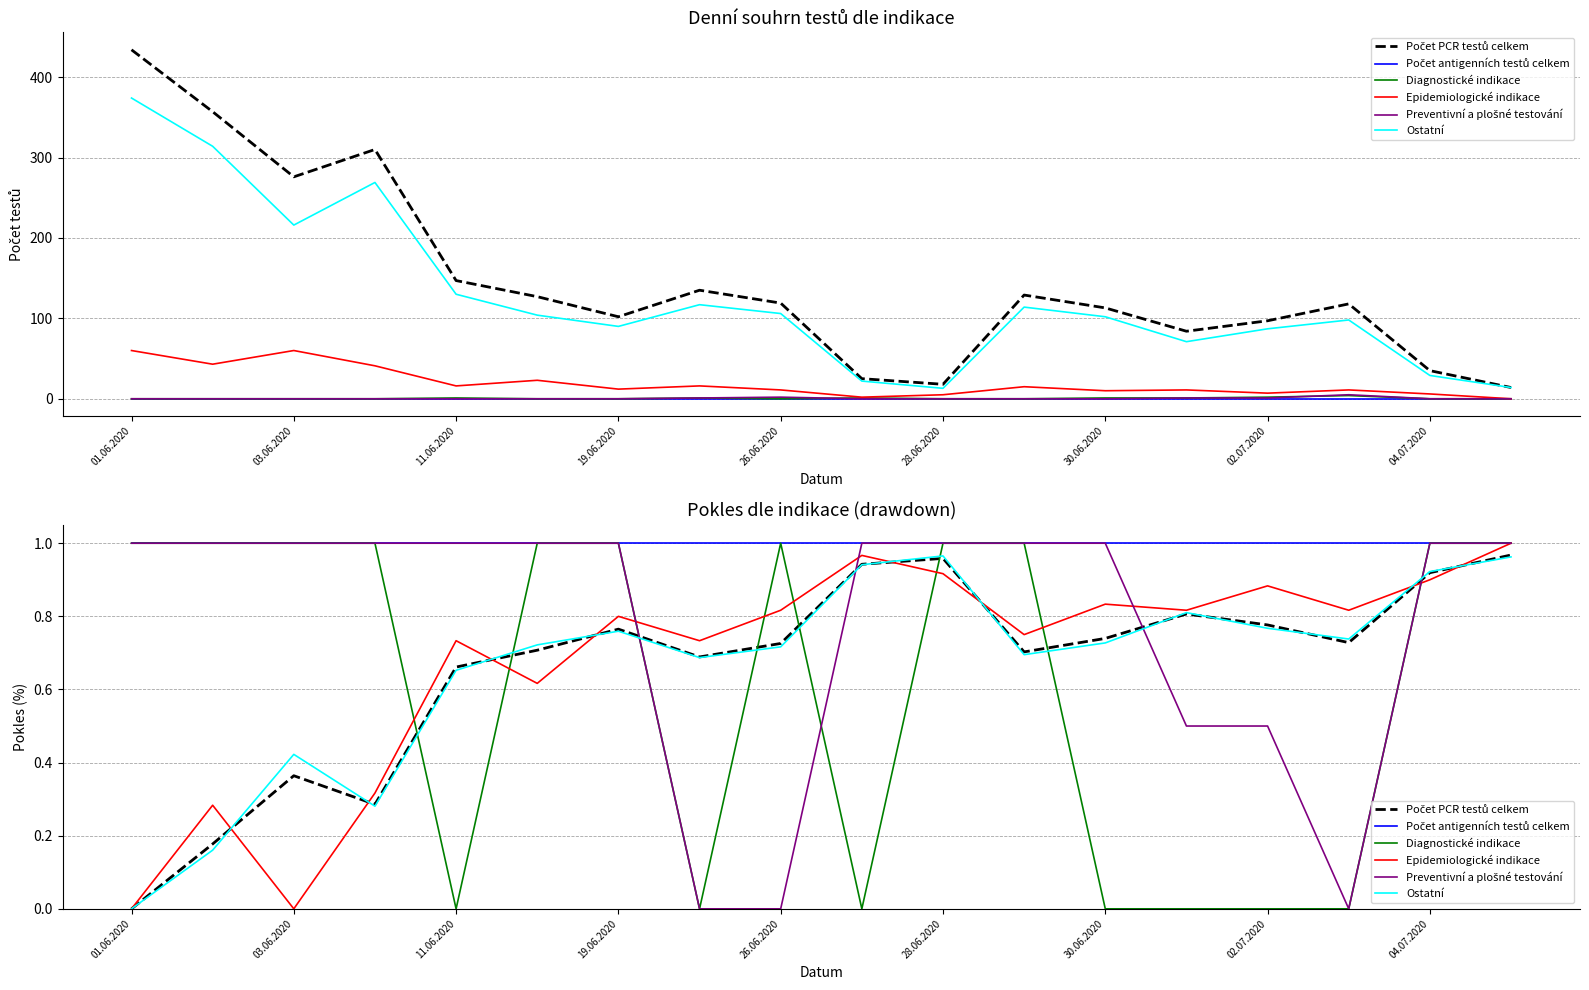

How many lines are shown in the chart?

6